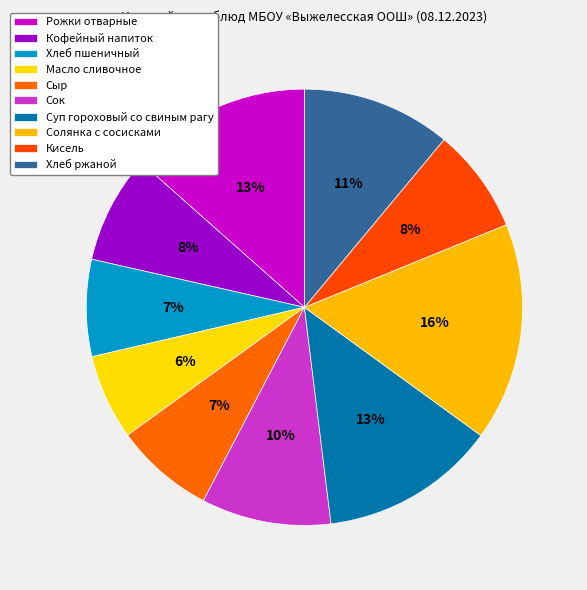

Which category has the smallest portion of the pie?

Масло сливочное